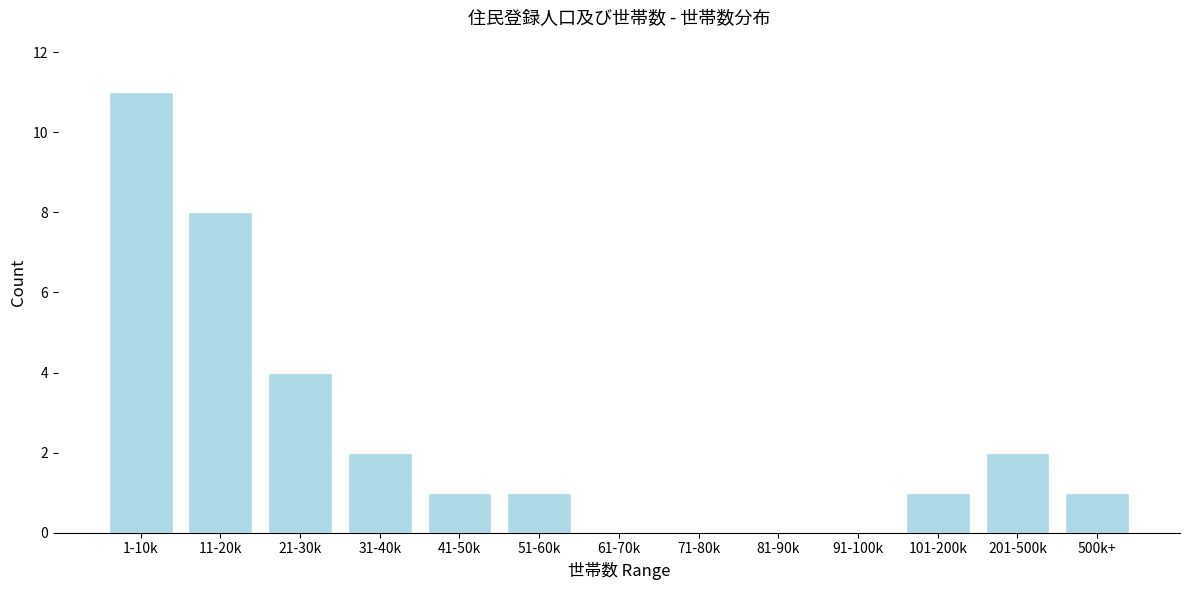

Reading left to right, list all the values displayed in this chart.

1-10k=11	11-20k=8	21-30k=4	31-40k=2	41-50k=1	51-60k=1	61-70k=0	71-80k=0	81-90k=0	91-100k=0	101-200k=1	201-500k=2	500k+=1